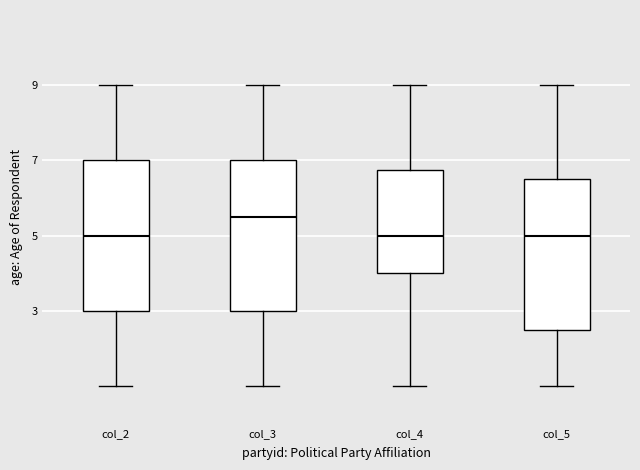

Reading left to right, transcribe this box plot: for each box, give where its median line is, the range the box spans, and where its two whiskers end, as read against the y-axis. The values are not printed on the chart, so give them approximately, as read against the axis.

col_2: median 5.0, box 3.0 to 7.0, whiskers 1.0 to 9.0
col_3: median 5.6, box 3.0 to 7.0, whiskers 1.0 to 9.0
col_4: median 5.0, box 4.0 to 6.8, whiskers 1.0 to 9.0
col_5: median 5.0, box 2.6 to 6.6, whiskers 1.0 to 9.0